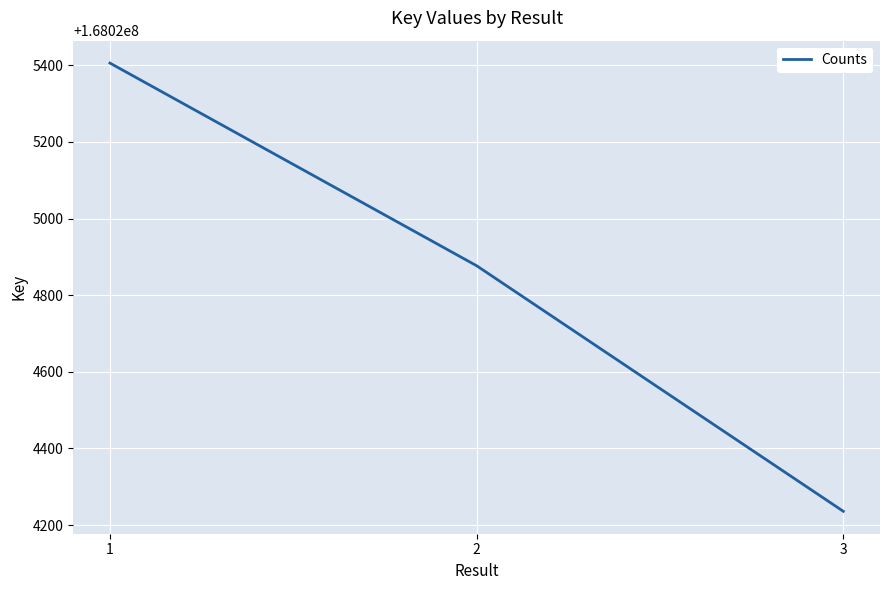

Between 3 and 2, which is larger?

2